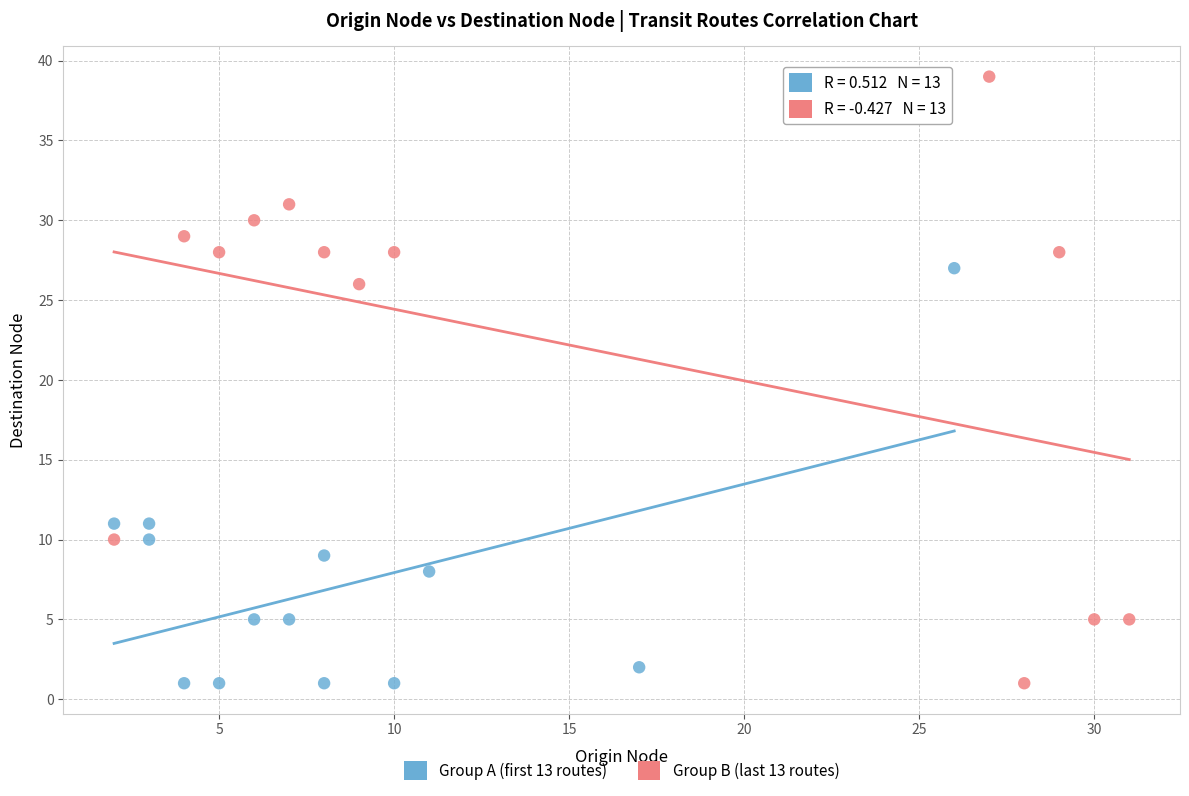

Which series has the largest Y range (max minus min)?

Group B (last 13 routes)